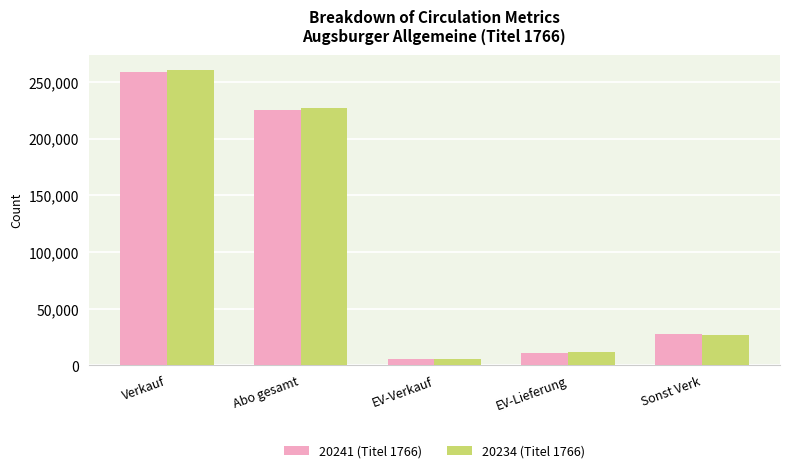

At which label does 20241 (Titel 1766) reach its minimum?

EV-Verkauf